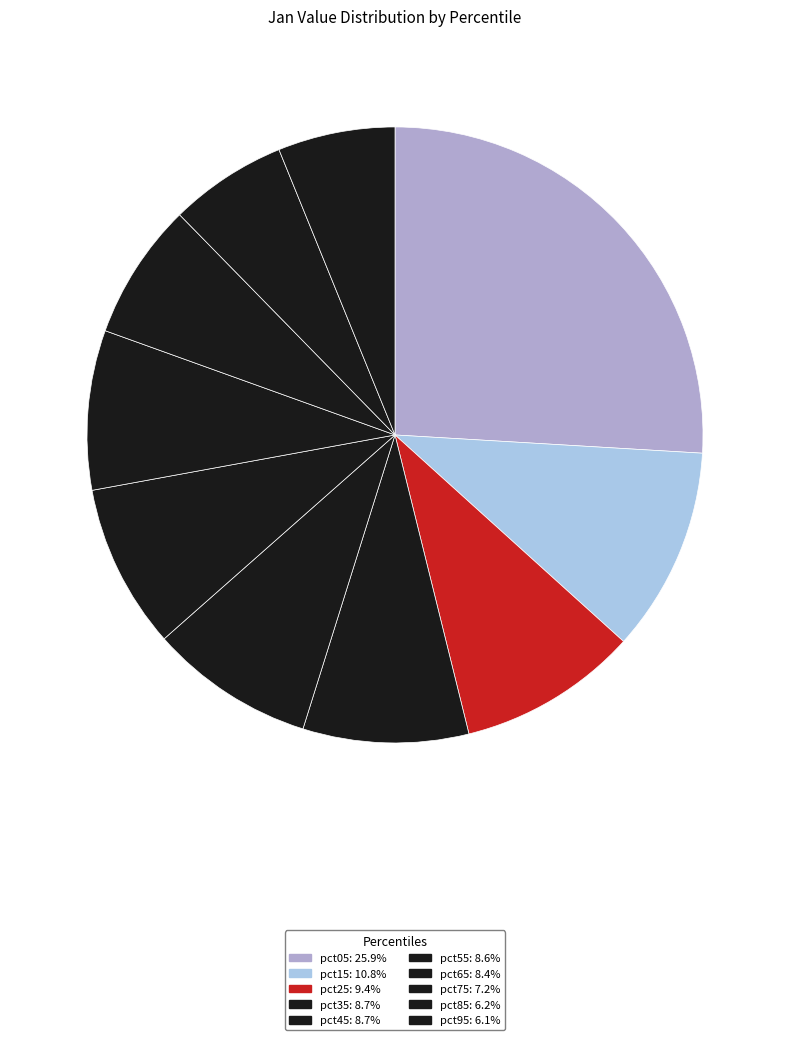

How much of the chart is everything except pct05?

74.1%